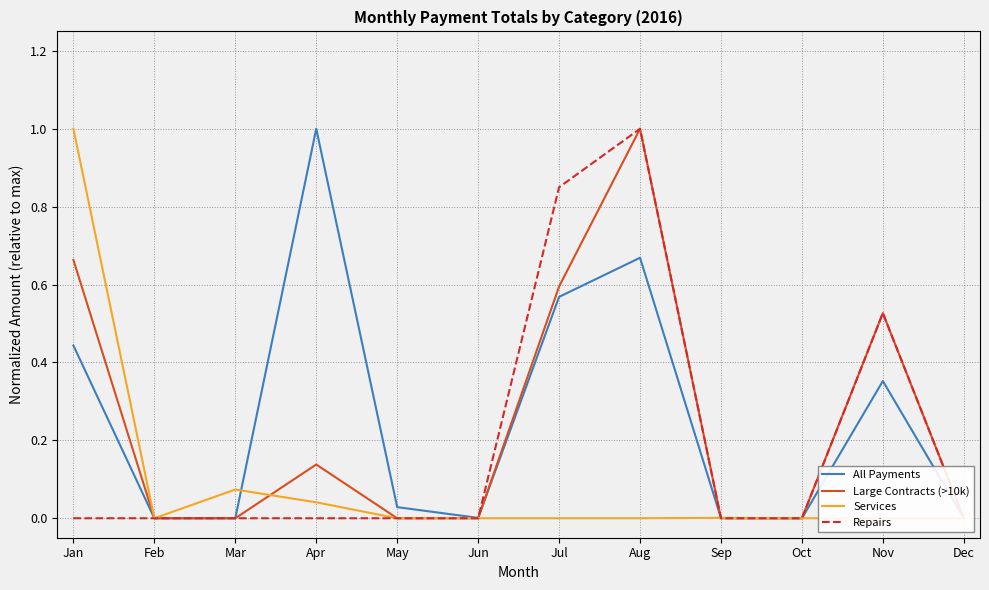

How many lines are shown in the chart?

4